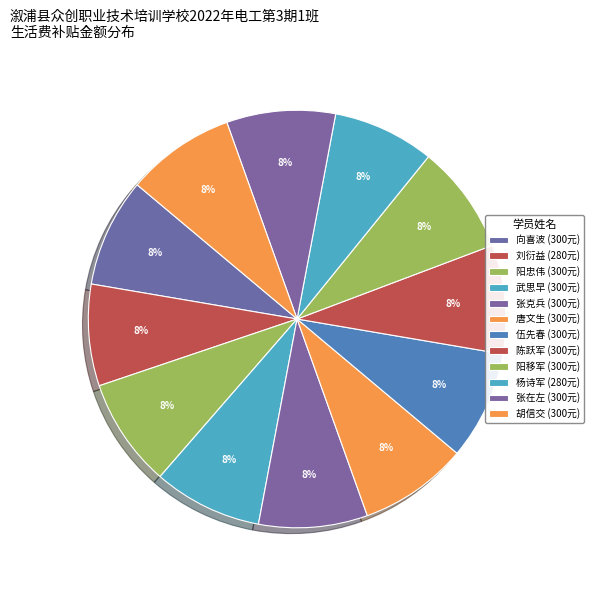

Rank the categories by value from highest to lowest.

向喜波, 阳忠伟, 武思早, 张克兵, 唐文生, 伍先春, 陈跃军, 阳移军, 张在左, 胡信交, 刘衍益, 杨诗军